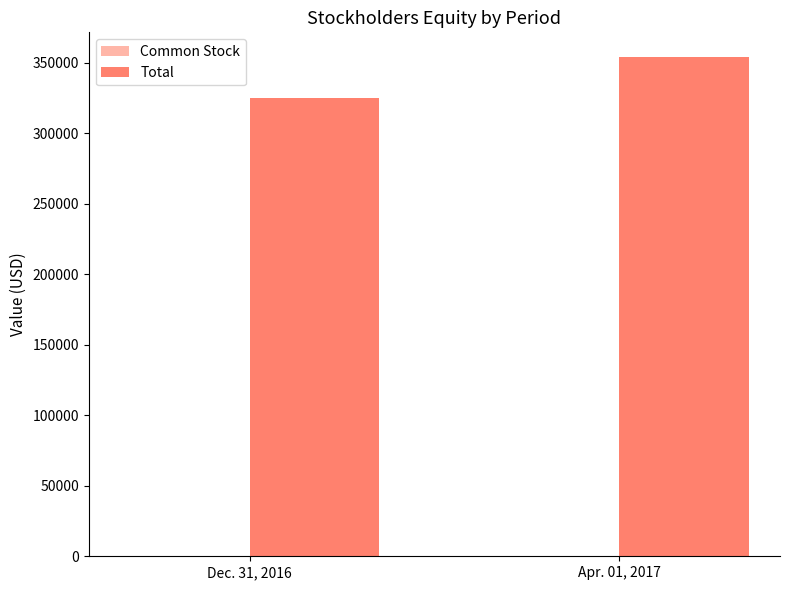

What is the average value of the Total series?

339610